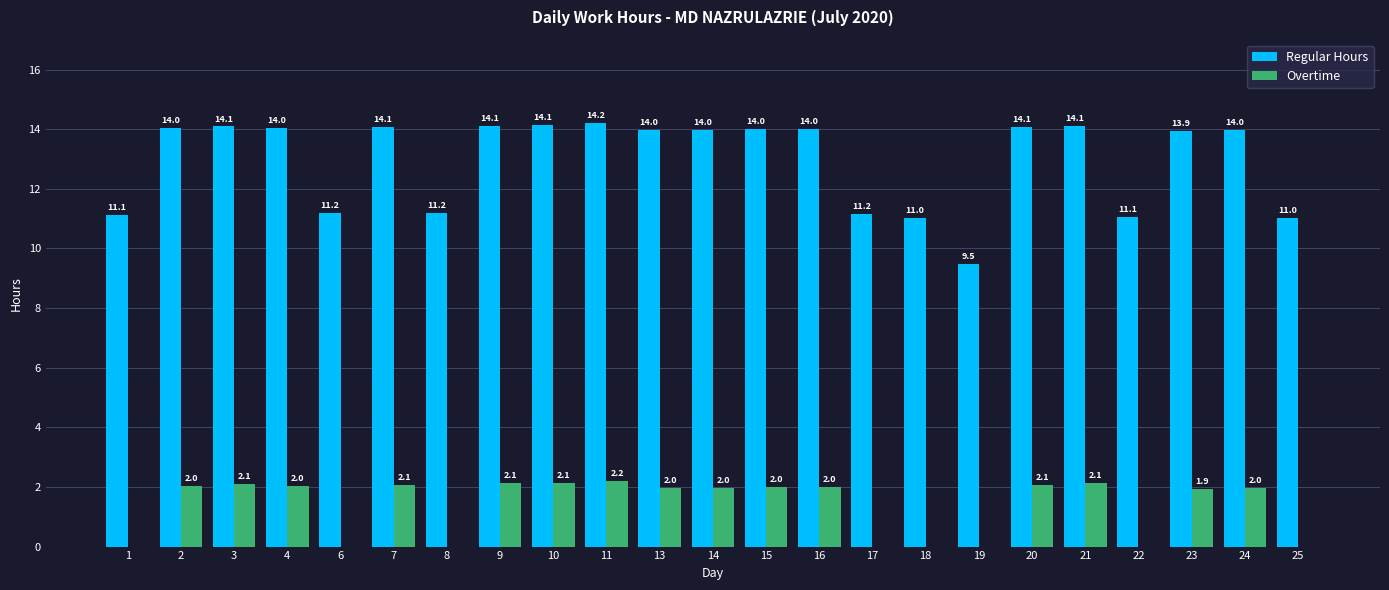

Read the Regular Hours value at 1.

11.1